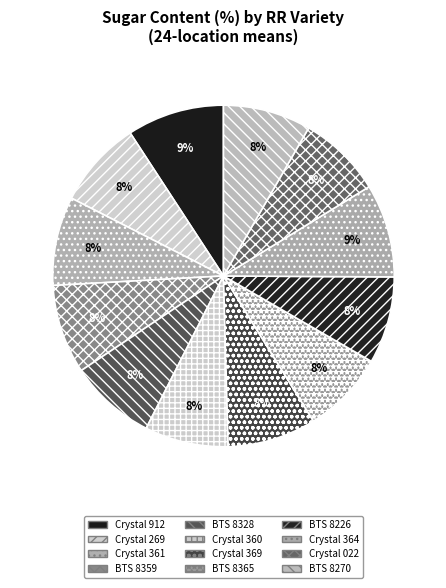

Is there any slice that represents more than half of the pie?

No